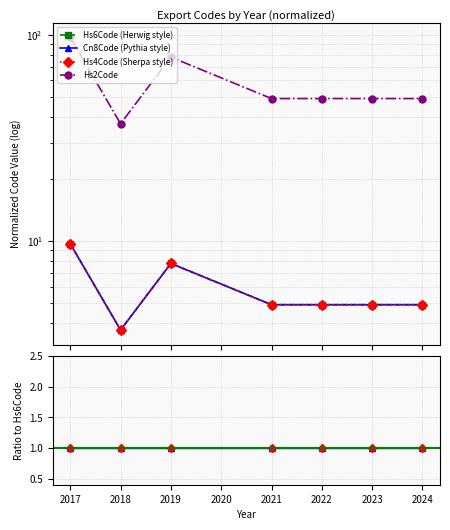

True or false: Hs6Code (Herwig style) and Hs4Code intersect in this chart.

False